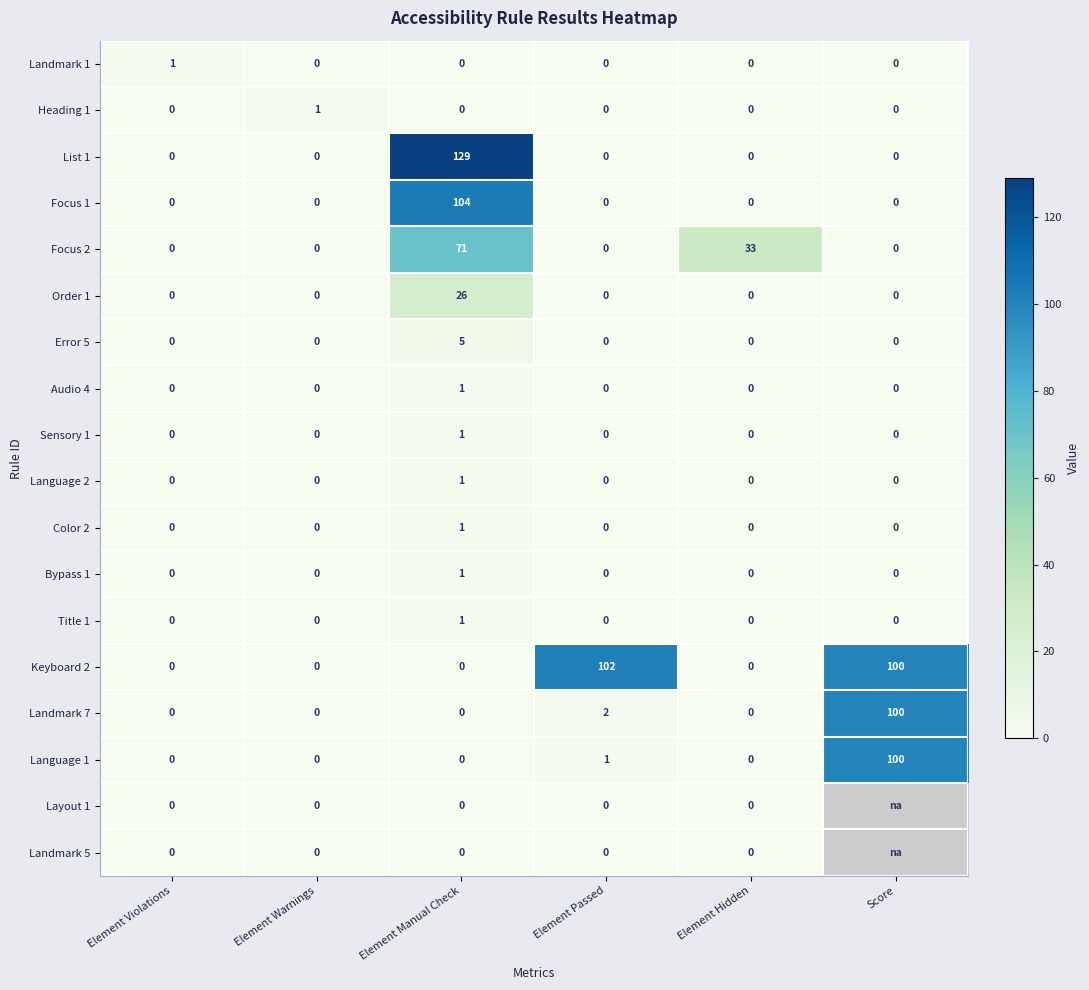

How many positive values does the Landmark 7 series have?

2